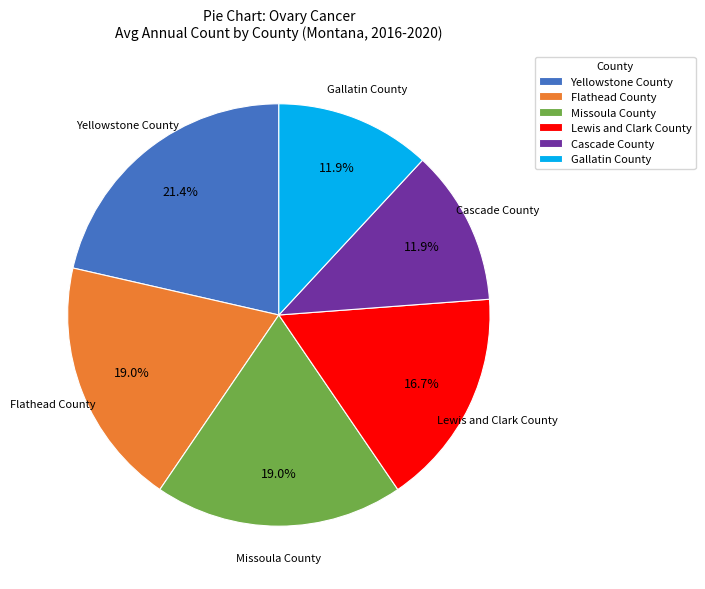

Count the number of slices in the pie.

6